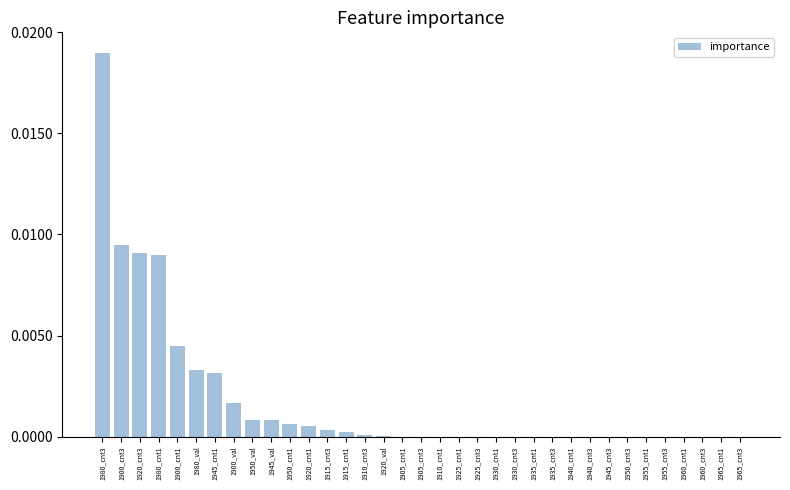

At which category does the chart reach its peak across all series?

1980_cnt3